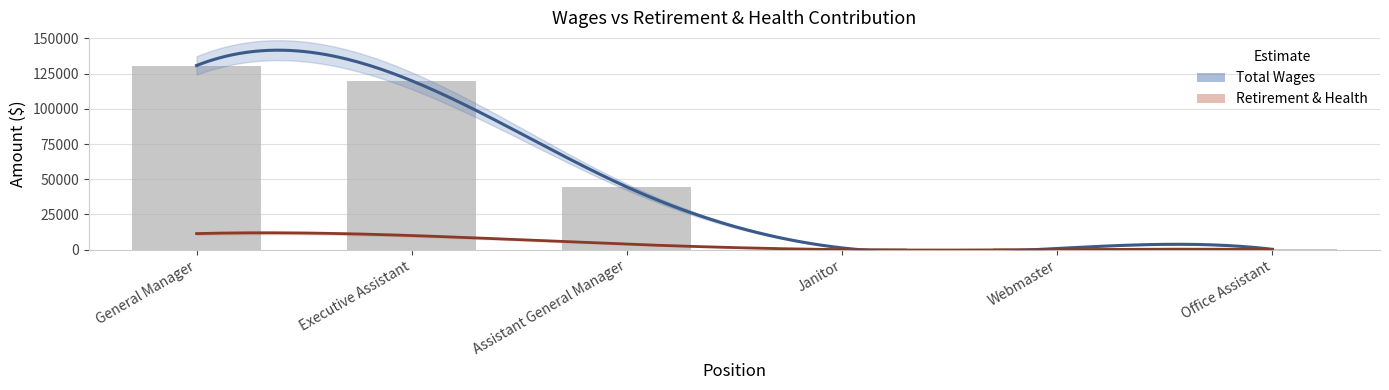

Approximately how many times larger is the value at General Manager compared to Executive Assistant?

1.1